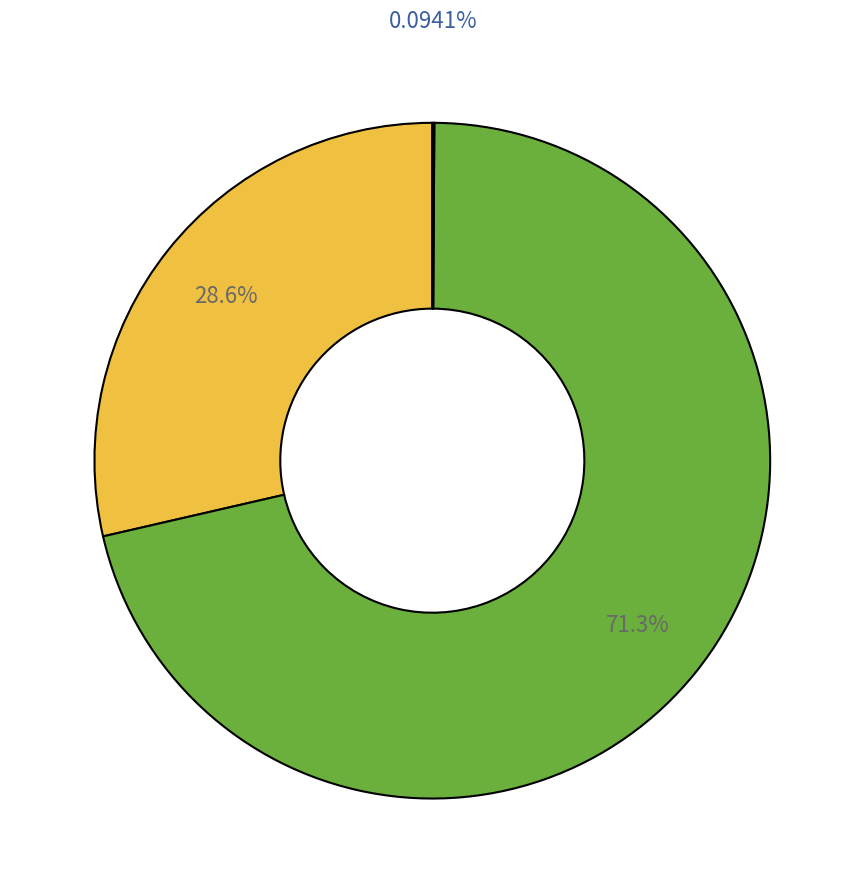

Does any single category account for the majority?

Yes